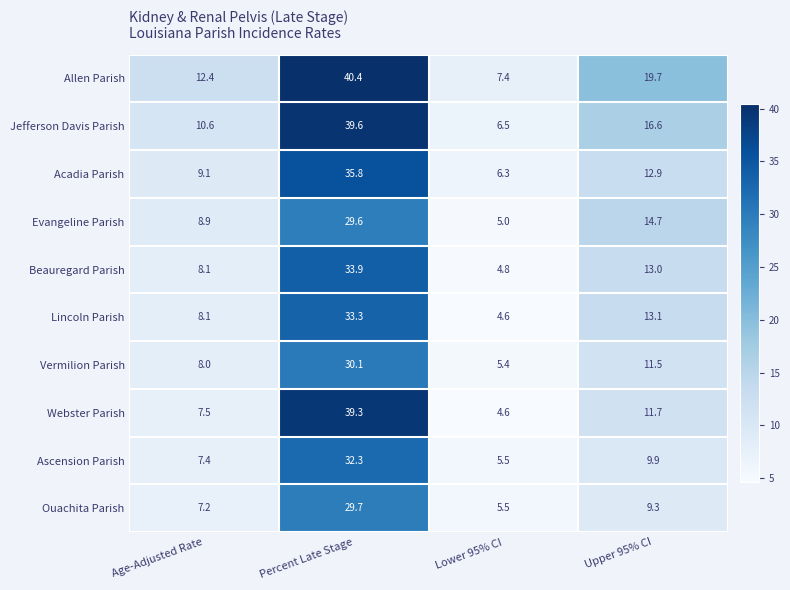

What is the total value across all series at Lower 95% CI?

55.6